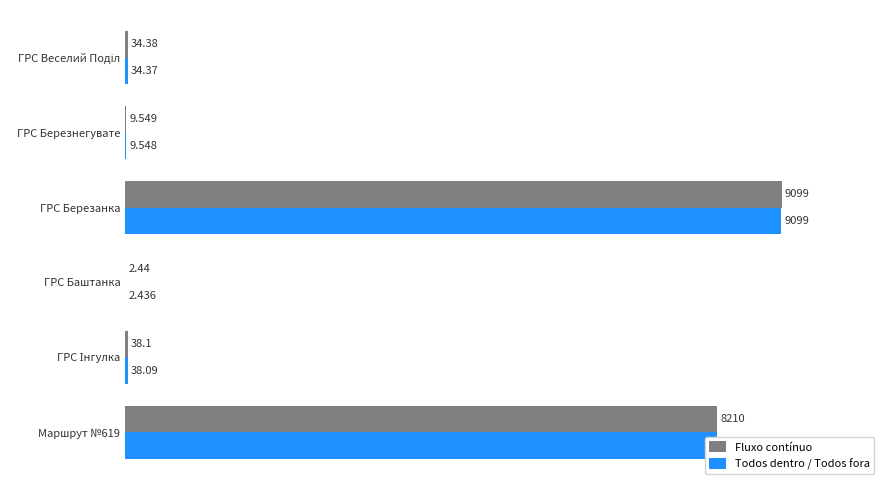

Is the value of Fluxo contínuo at ГРС Березнегувате greater than the value of Todos dentro / Todos fora at ГРС Березанка?

No